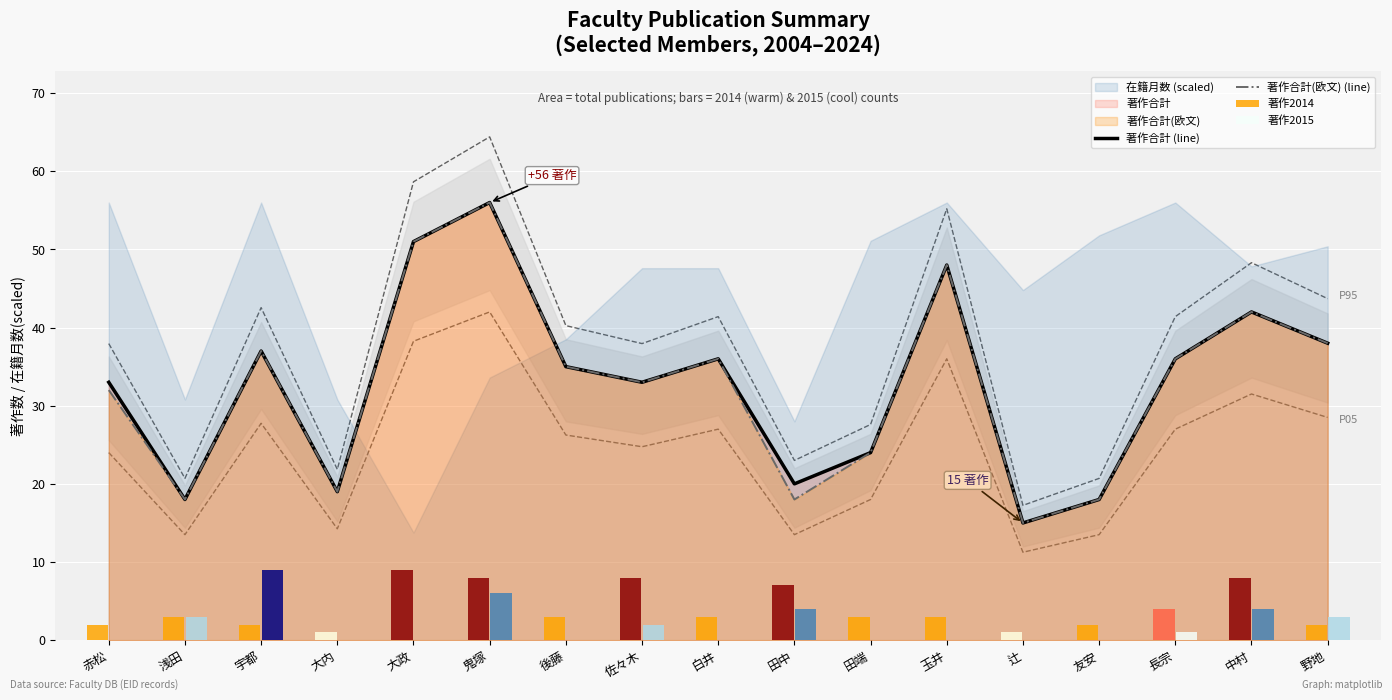

Which category has the highest value in the 著作合計(欧文) (line) series?

鬼塚